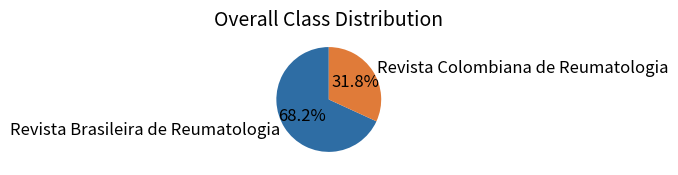

How many segments does this pie chart have?

2